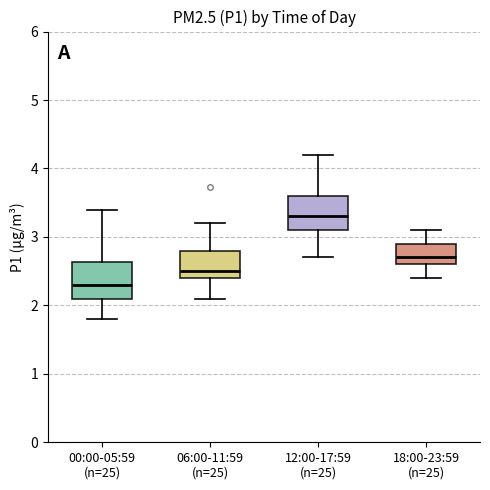

Where does the lower whisker of the box for 18:00-23:59 (n=25) end on the y-axis? The values are not printed on the chart, so give them approximately, as read against the axis.

2.4